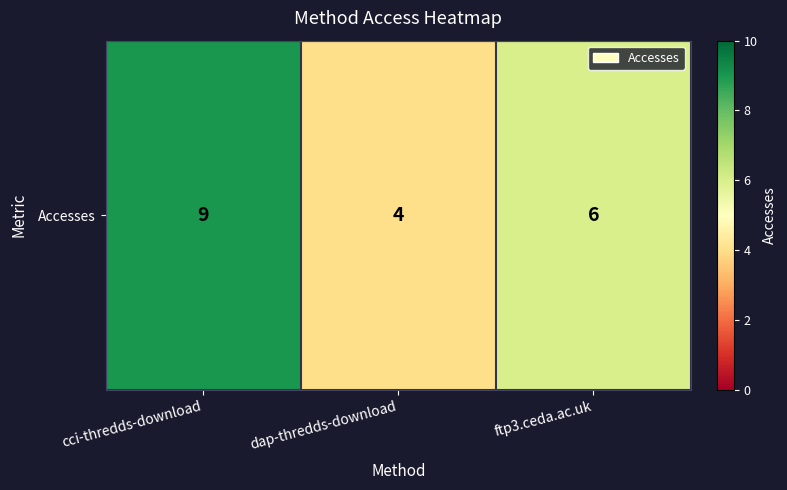

The value at dap-thredds-download is 4. True or false?

True